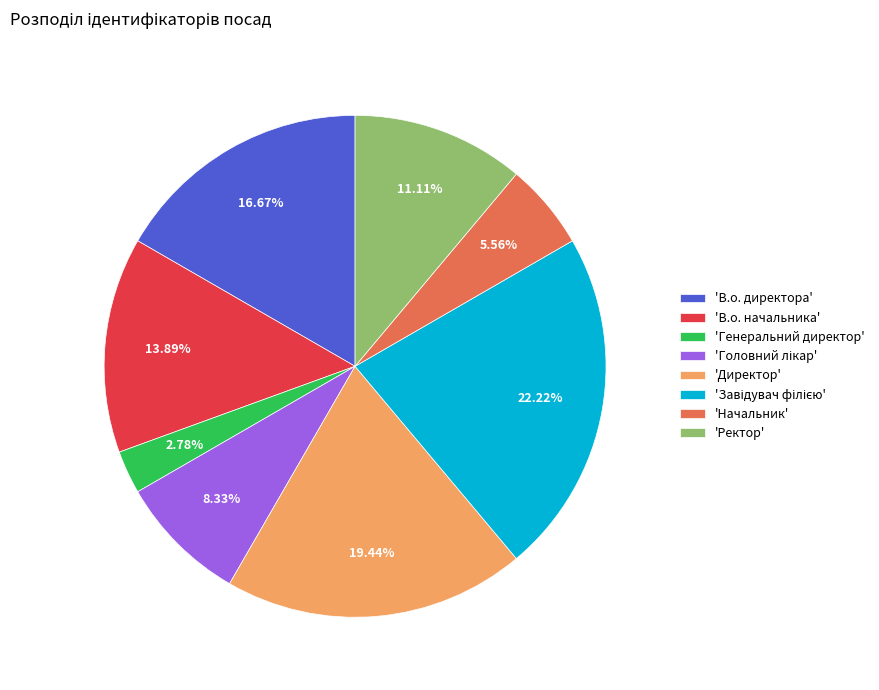

Which category has the smallest portion of the pie?

'Генеральний директор'